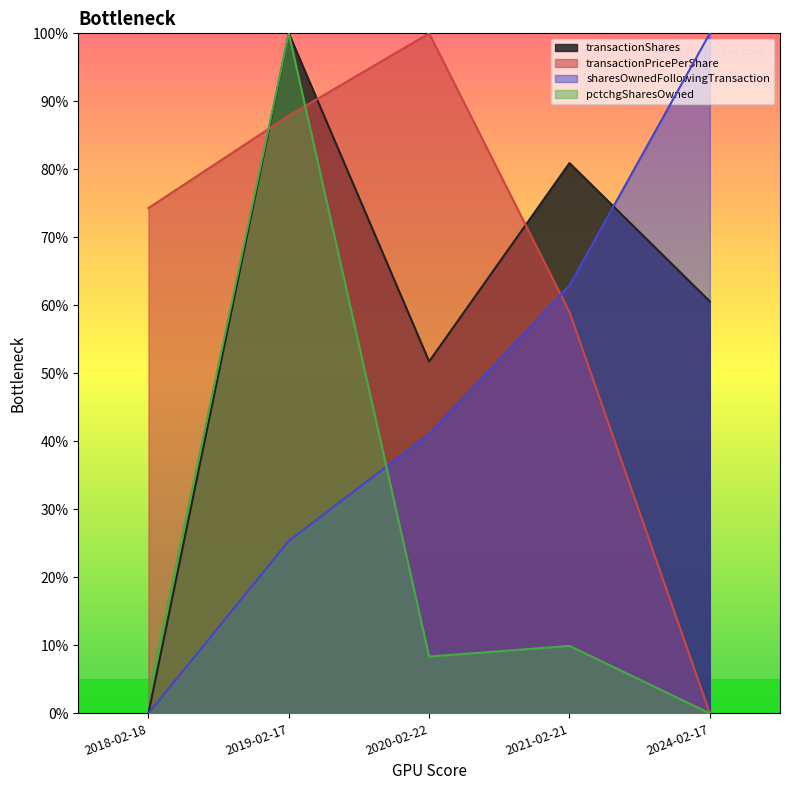

Is the value of transactionPricePerShare at 2018-02-18 greater than the value of pctchgSharesOwned at 2021-02-21?

Yes